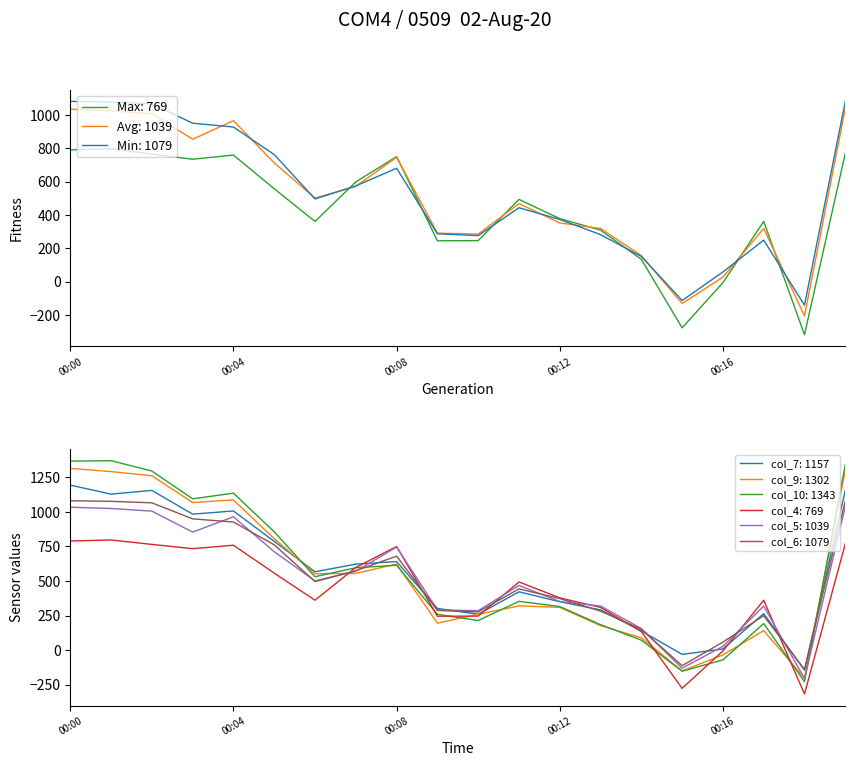

Reading right to left, what are all the values shown in this chart?

col_4: 00:19=769	00:18=-318	00:17=361	00:16=-6	00:15=-277	00:14=134	00:13=309	00:12=378	00:11=493	00:10=246	00:09=245	00:08=750	00:07=598	00:06=361	00:05=557	00:04=759	00:03=734	00:02=765	00:01=797	00:00=790
col_5: 00:19=1039	00:18=-206	00:17=319	00:16=27	00:15=-131	00:14=156	00:13=319	00:12=352	00:11=468	00:10=285	00:09=291	00:08=746	00:07=571	00:06=501	00:05=712	00:04=965	00:03=854	00:02=1006	00:01=1025	00:00=1034
col_6: 00:19=1079	00:18=-141	00:17=249	00:16=58	00:15=-113	00:14=151	00:13=282	00:12=373	00:11=443	00:10=276	00:09=287	00:08=680	00:07=574	00:06=496	00:05=762	00:04=927	00:03=950	00:02=1066	00:01=1077	00:00=1081
col_7: 00:19=1157	00:18=-145	00:17=264	00:16=8	00:15=-31	00:14=139	00:13=291	00:12=350	00:11=422	00:10=259	00:09=302	00:08=641	00:07=622	00:06=567	00:05=787	00:04=1007	00:03=984	00:02=1156	00:01=1129	00:00=1194
col_9: 00:19=1302	00:18=-203	00:17=141	00:16=-35	00:15=-150	00:14=89	00:13=177	00:12=309	00:11=320	00:10=259	00:09=195	00:08=623	00:07=555	00:06=553	00:05=806	00:04=1087	00:03=1068	00:02=1262	00:01=1292	00:00=1315
col_10: 00:19=1343	00:18=-229	00:17=192	00:16=-71	00:15=-153	00:14=72	00:13=184	00:12=315	00:11=353	00:10=214	00:09=259	00:08=614	00:07=596	00:06=531	00:05=856	00:04=1136	00:03=1095	00:02=1296	00:01=1371	00:00=1368